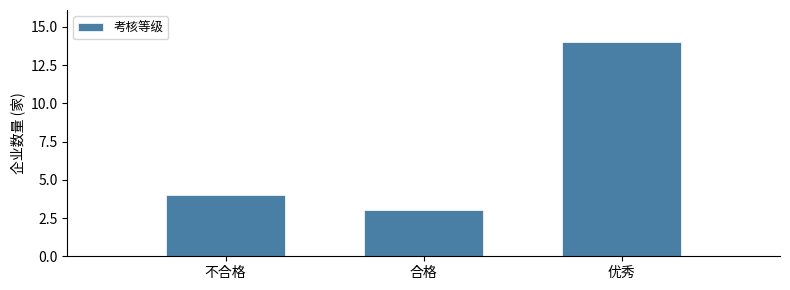

Reading left to right, extract all data points from this chart.

4	3	14